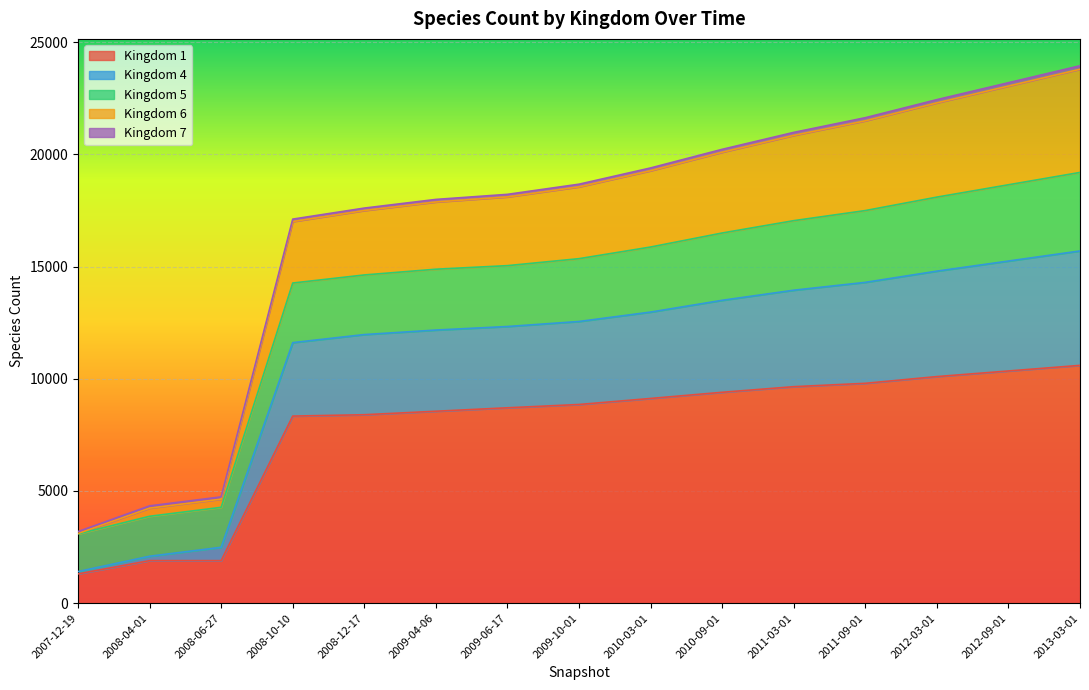

What is the difference between the maximum and minimum values in the 4 series?

20763